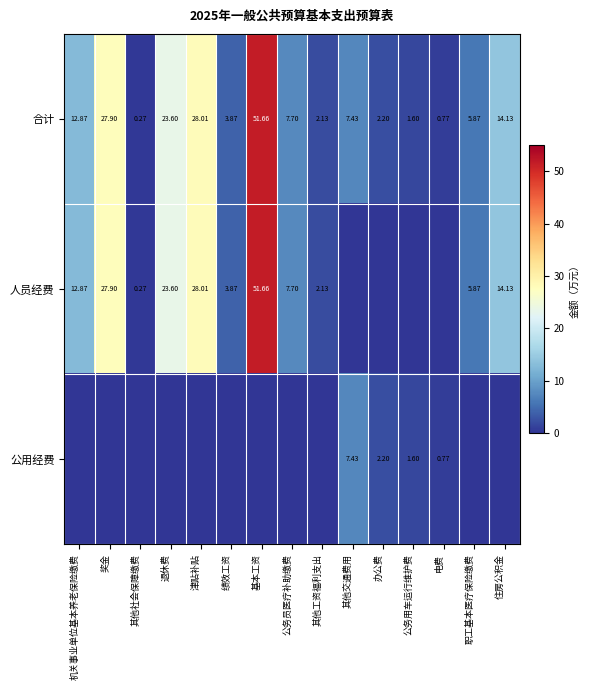

Is the value of 合计 at 绩效工资 greater than the value of 公用经费 at 公务用车运行维护费?

Yes